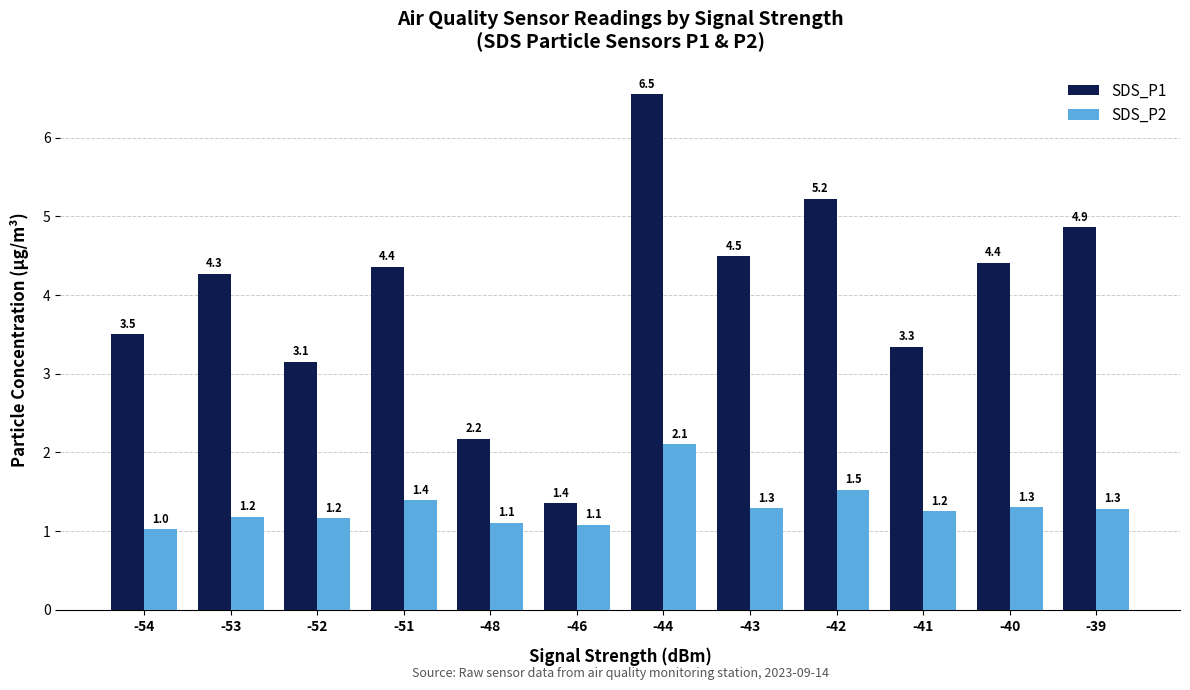

At how many categories does at least one series exceed 3?

10